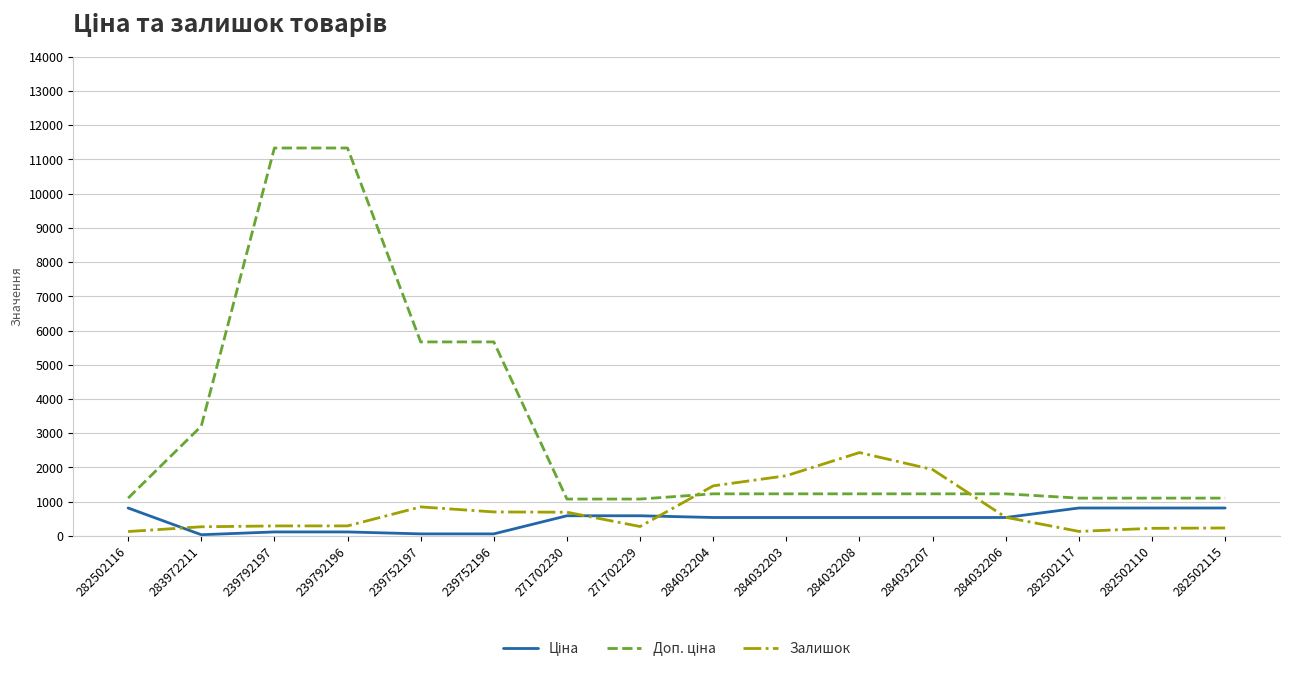

How many lines are shown in the chart?

3